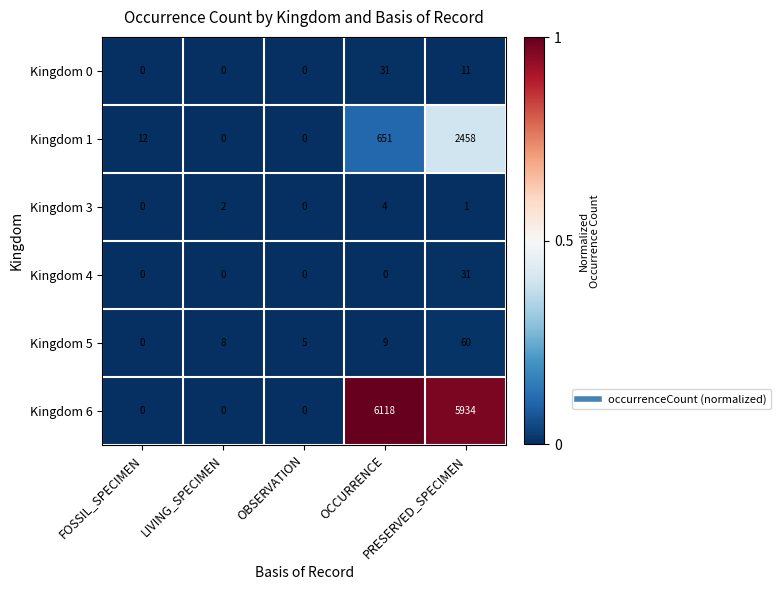

What is the difference between the maximum and minimum values in the Kingdom 4 series?

31